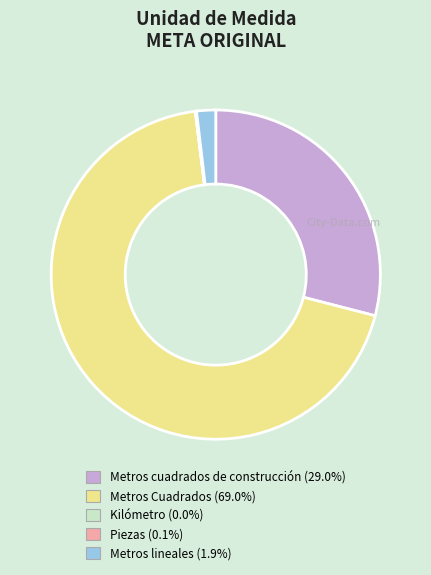

Between Metros Cuadrados and Metros lineales, which is larger?

Metros Cuadrados